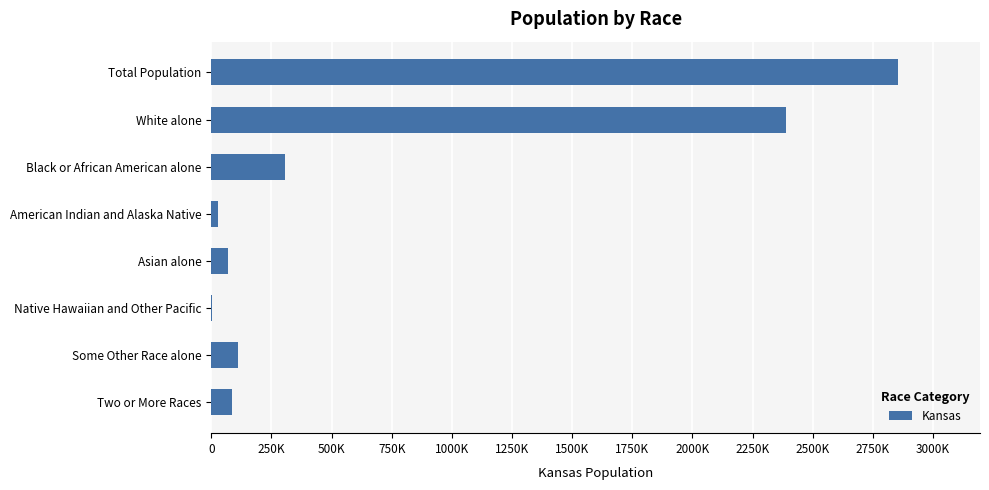

Are the bars horizontal?

Yes